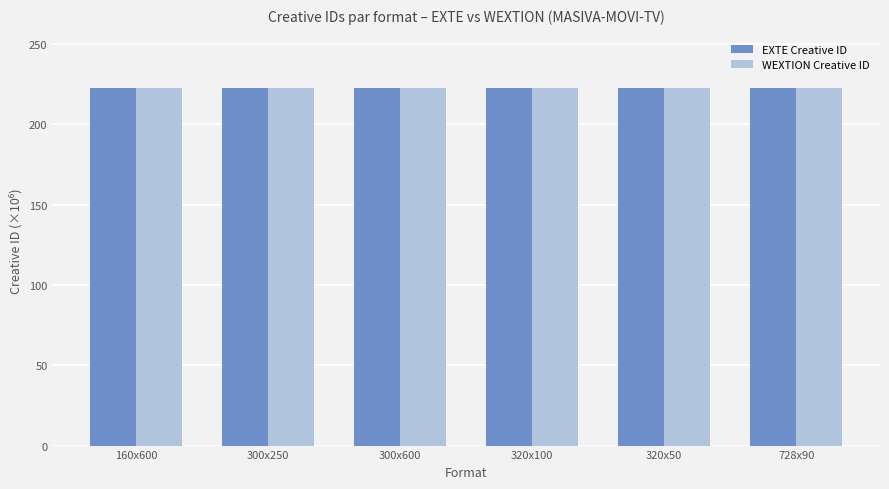

What are all the series names shown in the legend?

EXTE Creative ID, WEXTION Creative ID